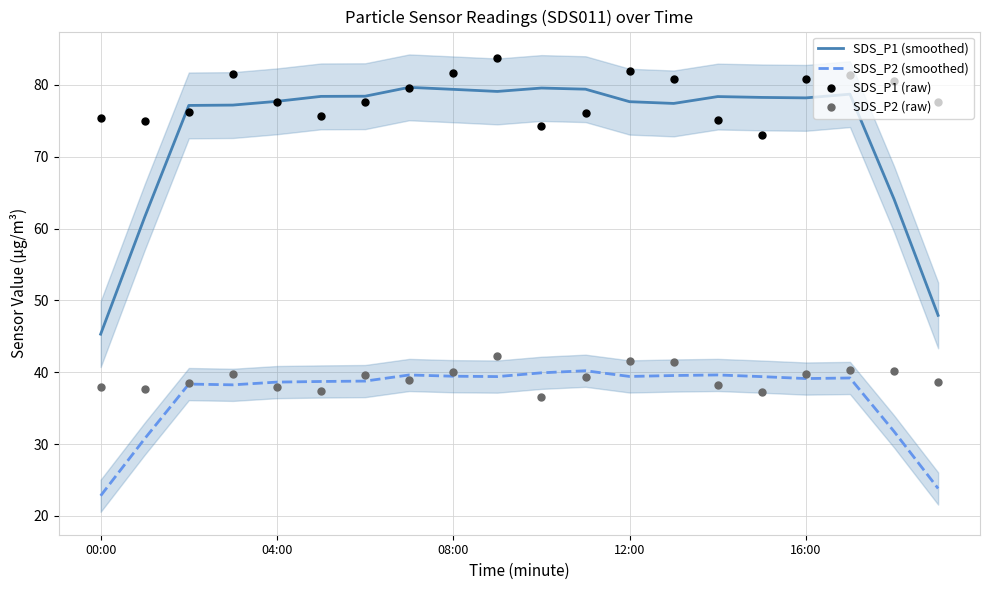

At how many categories does at least one series exceed 35?

20